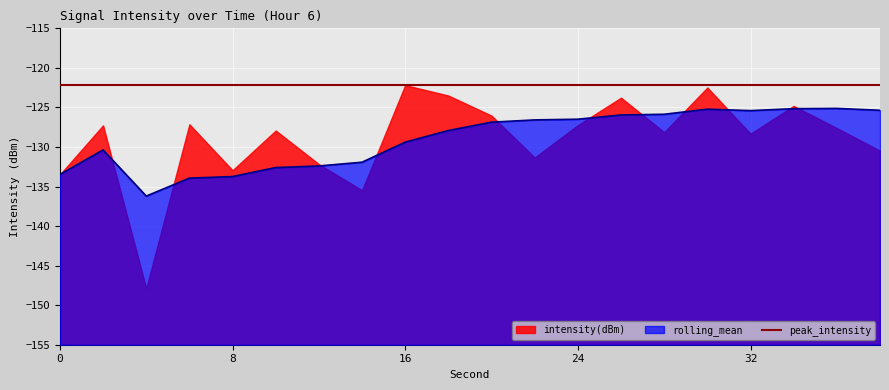

Between 26 and 28, which series saw the biggest shift?

intensity(dBm)